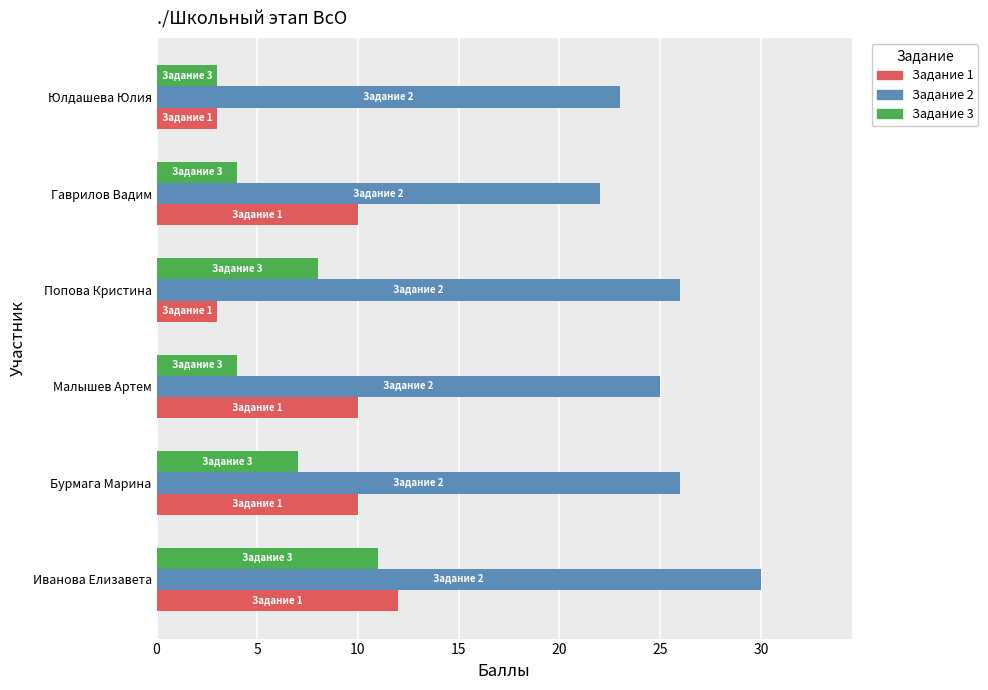

Rank the series at Гаврилов Вадим from highest to lowest value.

Задание 2, Задание 1, Задание 3